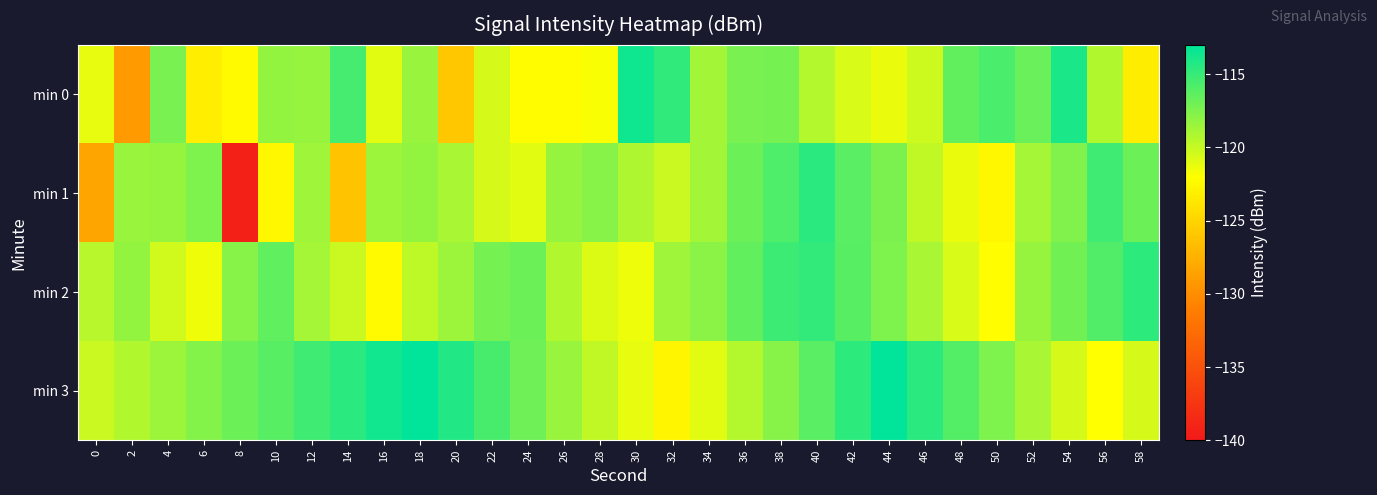

Between 32 and 52, which is larger?

32